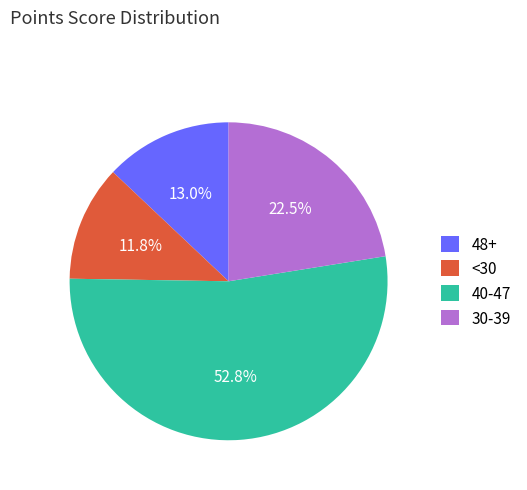

Does any single category account for the majority?

Yes